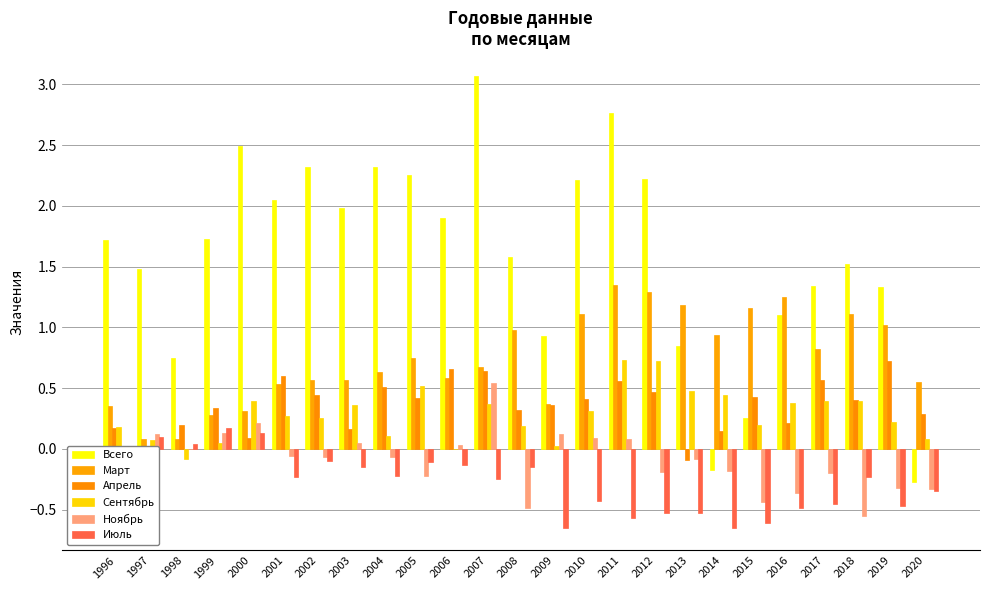

Which series has the largest range (max minus min)?

Всего